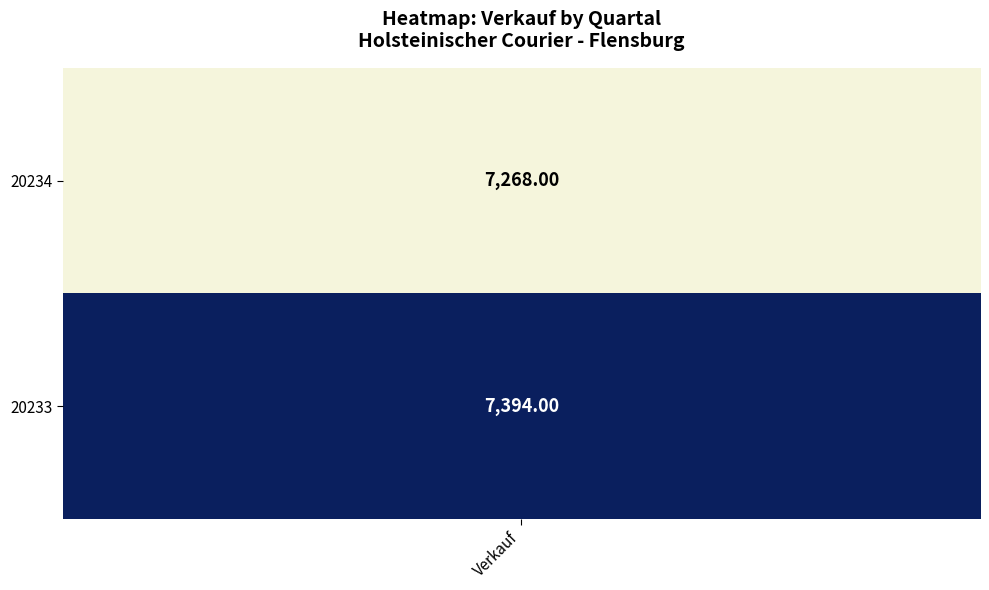

Between 20234 and 20233, which is larger?

20233